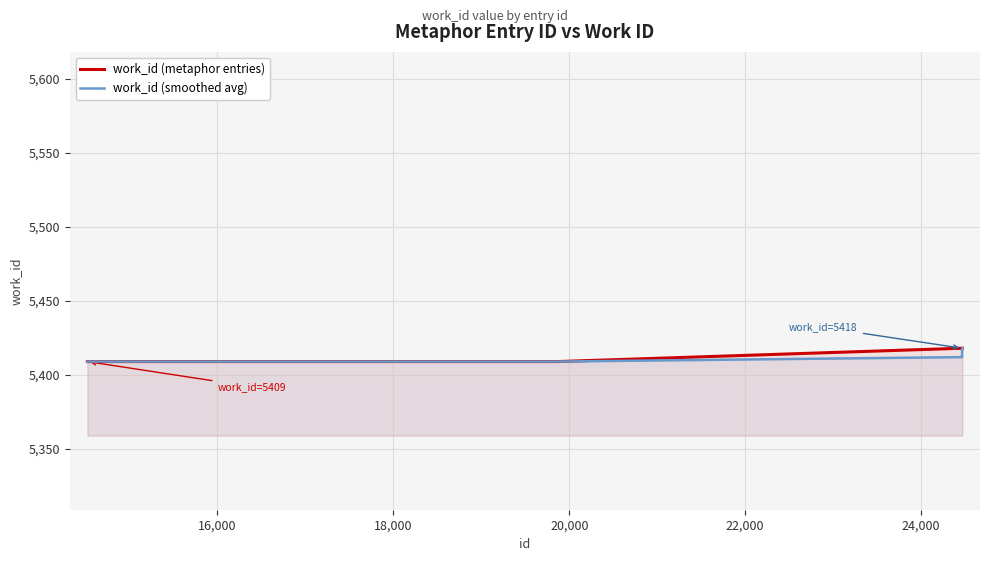

What is the smallest value displayed?

5409